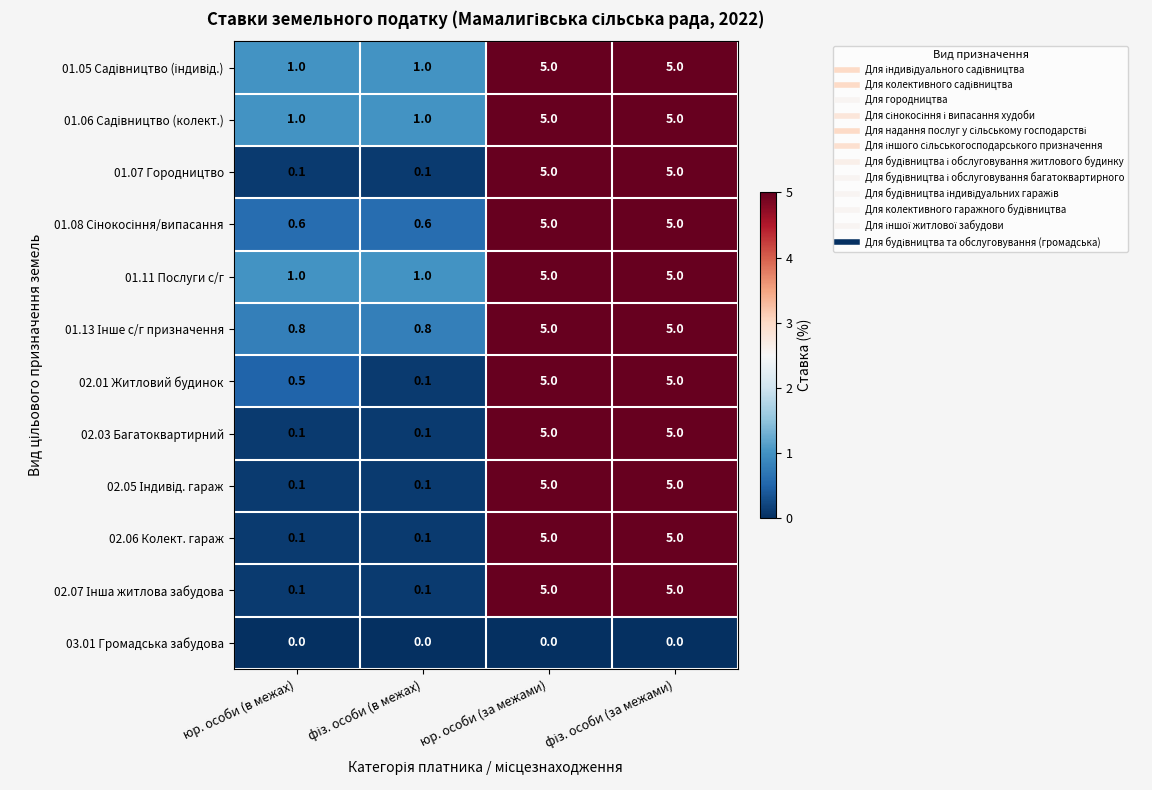

What is the difference between the highest and lowest values at юр. особи (за межами)?

5.0